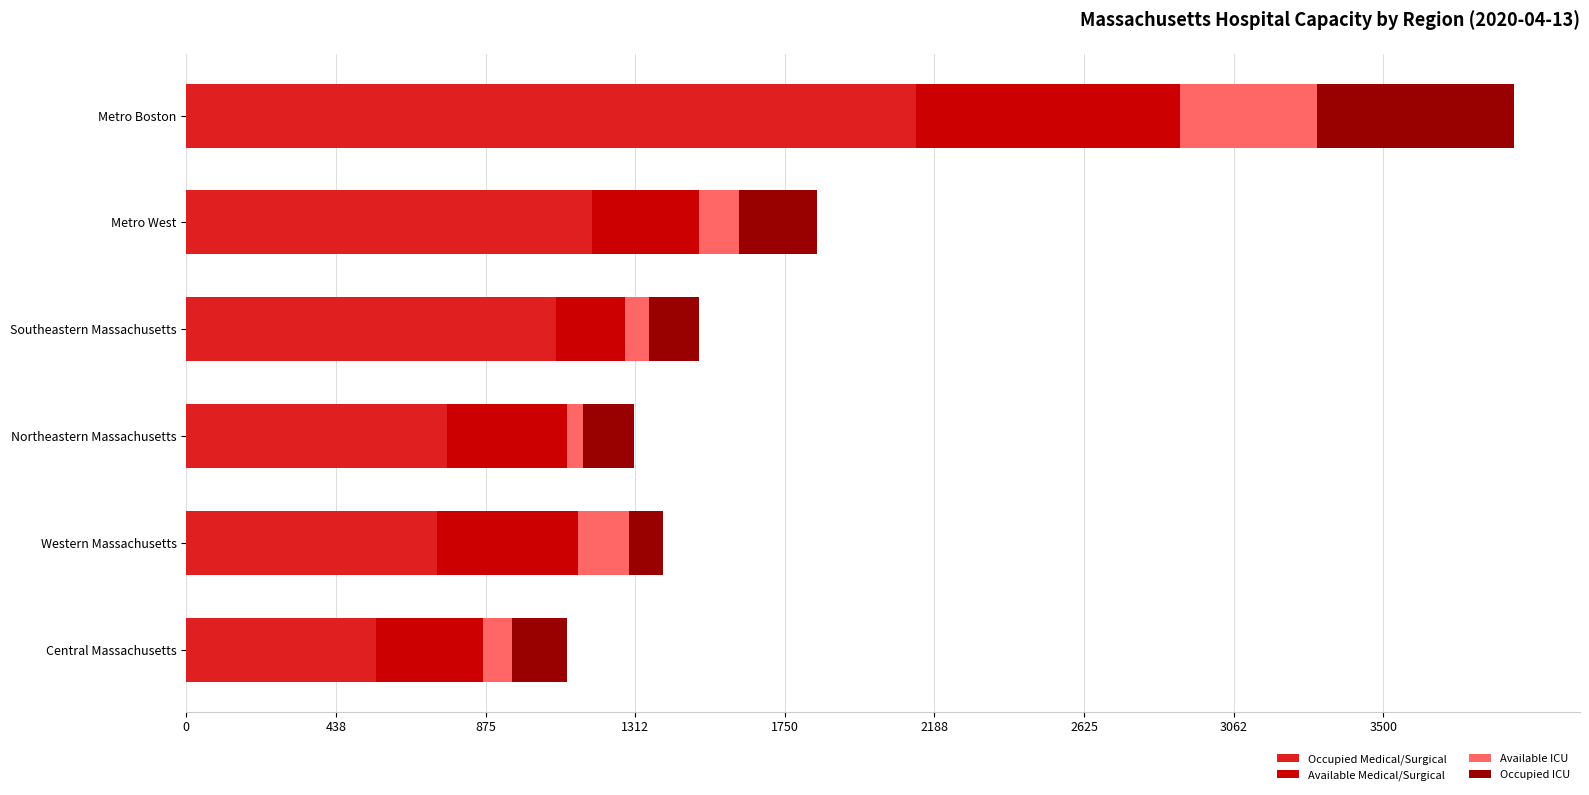

What is the maximum value for Occupied Medical/Surgical?

2134